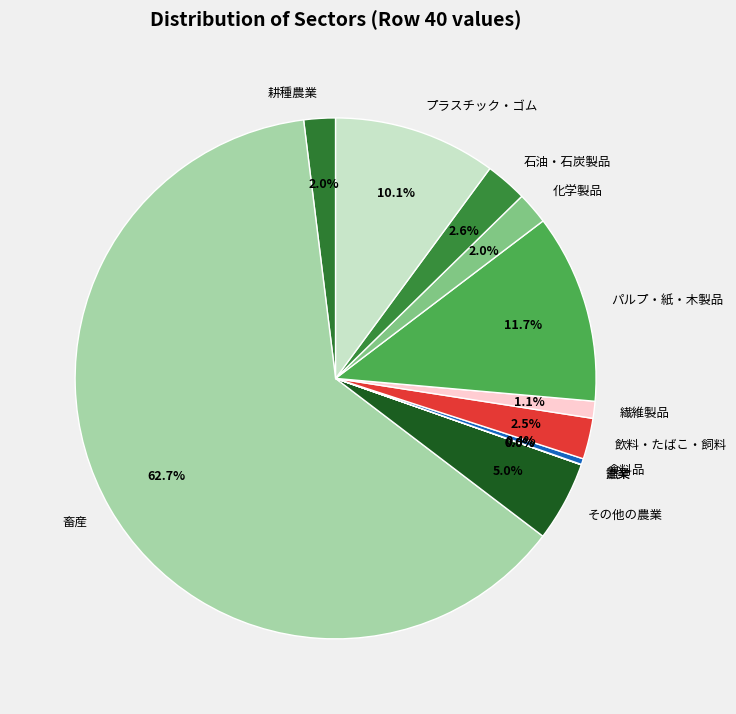

Between その他の農業 and 石油・石炭製品, which is larger?

その他の農業